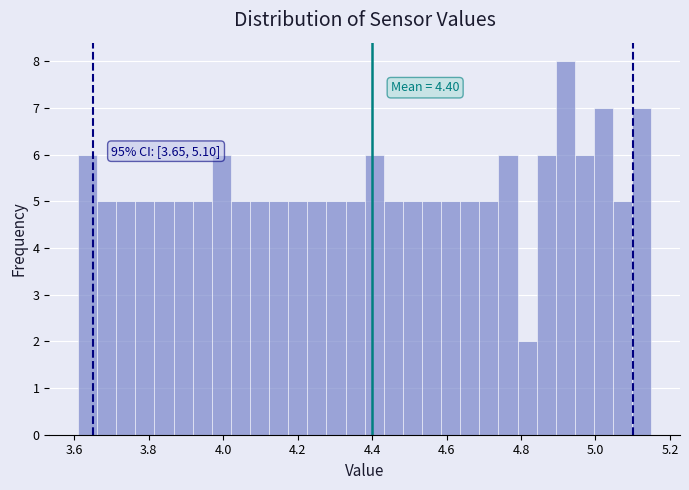

Around what value on the x-axis is the tallest bar? Give the approximate position of its centre, as read against the axis.

4.92